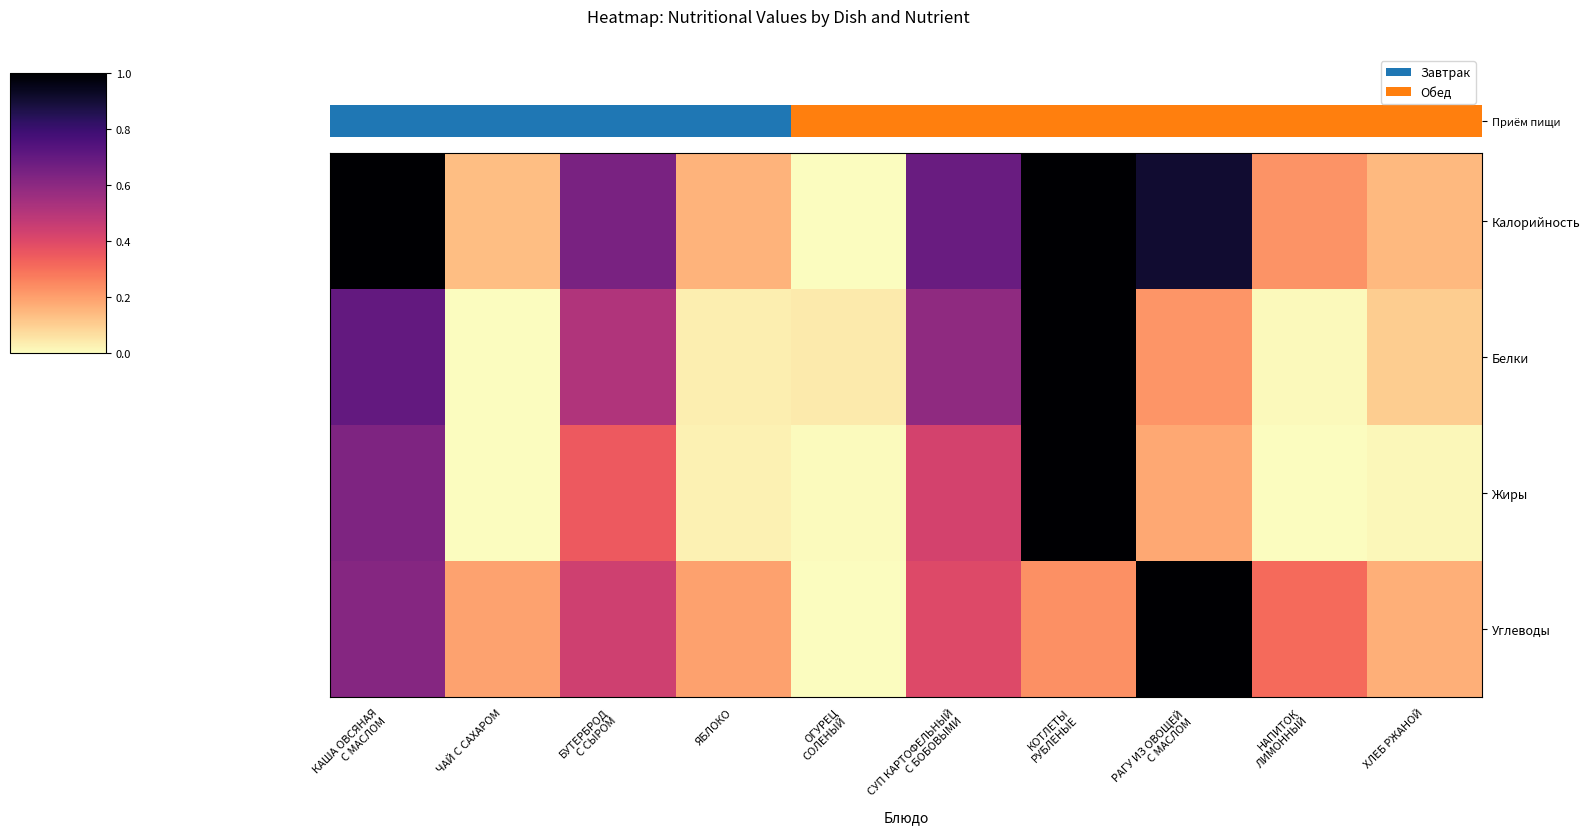

Reading left to right, extract all data points from this chart.

Калорийность: КАША ОВСЯНАЯ
С МАСЛОМ=1.0	ЧАЙ С САХАРОМ=0.1	БУТЕРБРОД
С СЫРОМ=0.6	ЯБЛОКО=0.2	ОГУРЕЦ
СОЛЕНЫЙ=0.0	СУП КАРТОФЕЛЬНЫЙ
С БОБОВЫМИ=0.7	КОТЛЕТЫ
РУБЛЕНЫЕ=1.0	РАГУ ИЗ ОВОЩЕЙ
С МАСЛОМ=0.9	НАПИТОК
ЛИМОННЫЙ=0.2	ХЛЕБ РЖАНОЙ=0.1
Белки: КАША ОВСЯНАЯ
С МАСЛОМ=0.7	ЧАЙ С САХАРОМ=0.0	БУТЕРБРОД
С СЫРОМ=0.5	ЯБЛОКО=0.0	ОГУРЕЦ
СОЛЕНЫЙ=0.0	СУП КАРТОФЕЛЬНЫЙ
С БОБОВЫМИ=0.6	КОТЛЕТЫ
РУБЛЕНЫЕ=1.0	РАГУ ИЗ ОВОЩЕЙ
С МАСЛОМ=0.2	НАПИТОК
ЛИМОННЫЙ=0.0	ХЛЕБ РЖАНОЙ=0.1
Жиры: КАША ОВСЯНАЯ
С МАСЛОМ=0.6	ЧАЙ С САХАРОМ=0.0	БУТЕРБРОД
С СЫРОМ=0.3	ЯБЛОКО=0.0	ОГУРЕЦ
СОЛЕНЫЙ=0.0	СУП КАРТОФЕЛЬНЫЙ
С БОБОВЫМИ=0.4	КОТЛЕТЫ
РУБЛЕНЫЕ=1.0	РАГУ ИЗ ОВОЩЕЙ
С МАСЛОМ=0.2	НАПИТОК
ЛИМОННЫЙ=0.0	ХЛЕБ РЖАНОЙ=0.0
Углеводы: КАША ОВСЯНАЯ
С МАСЛОМ=0.6	ЧАЙ С САХАРОМ=0.2	БУТЕРБРОД
С СЫРОМ=0.4	ЯБЛОКО=0.2	ОГУРЕЦ
СОЛЕНЫЙ=0.0	СУП КАРТОФЕЛЬНЫЙ
С БОБОВЫМИ=0.4	КОТЛЕТЫ
РУБЛЕНЫЕ=0.2	РАГУ ИЗ ОВОЩЕЙ
С МАСЛОМ=1.0	НАПИТОК
ЛИМОННЫЙ=0.3	ХЛЕБ РЖАНОЙ=0.2